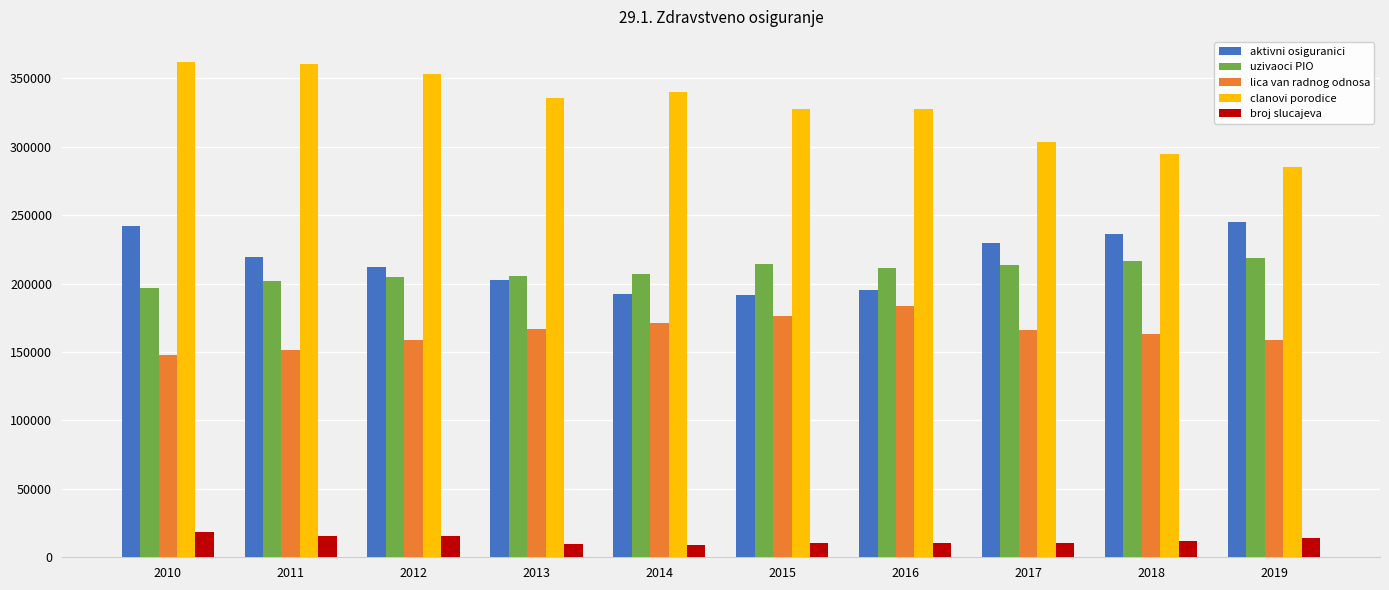

The clanovi porodice series shows 100769 at 2011. True or false?

False